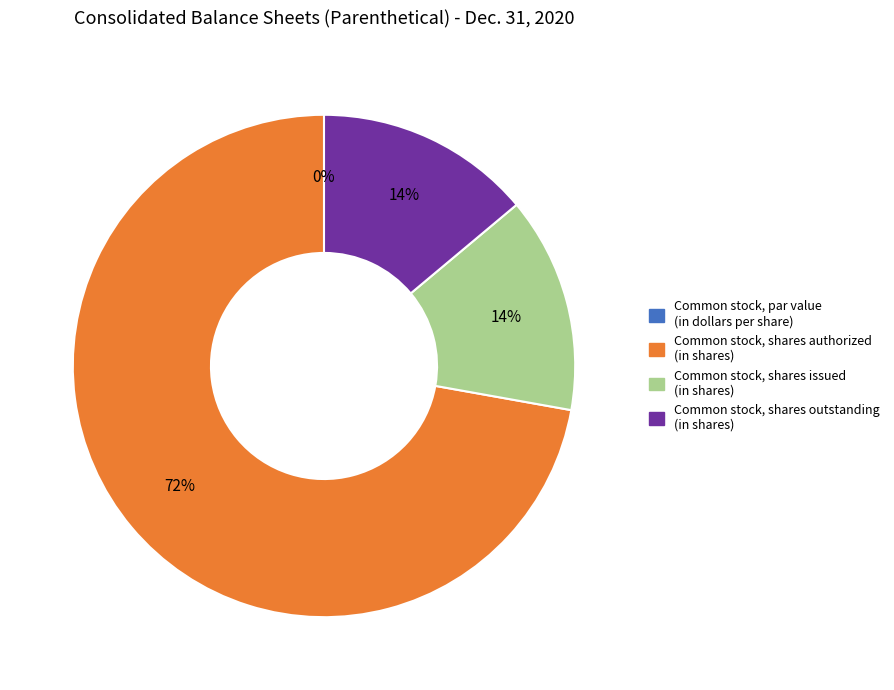

To the nearest percent, what is the combined percentage of Common stock, par value (in dollars per share) and Common stock, shares authorized (in shares)?

72%